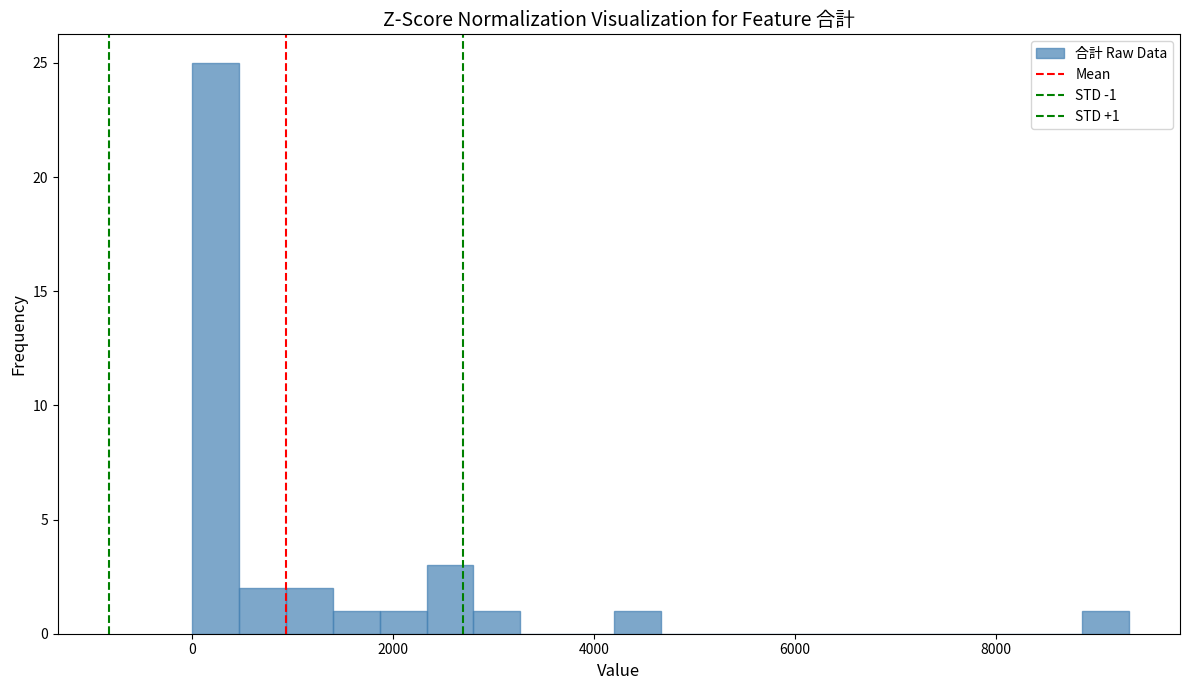

Read against the x-axis, roughly where is the centre of the tallest bar?

200